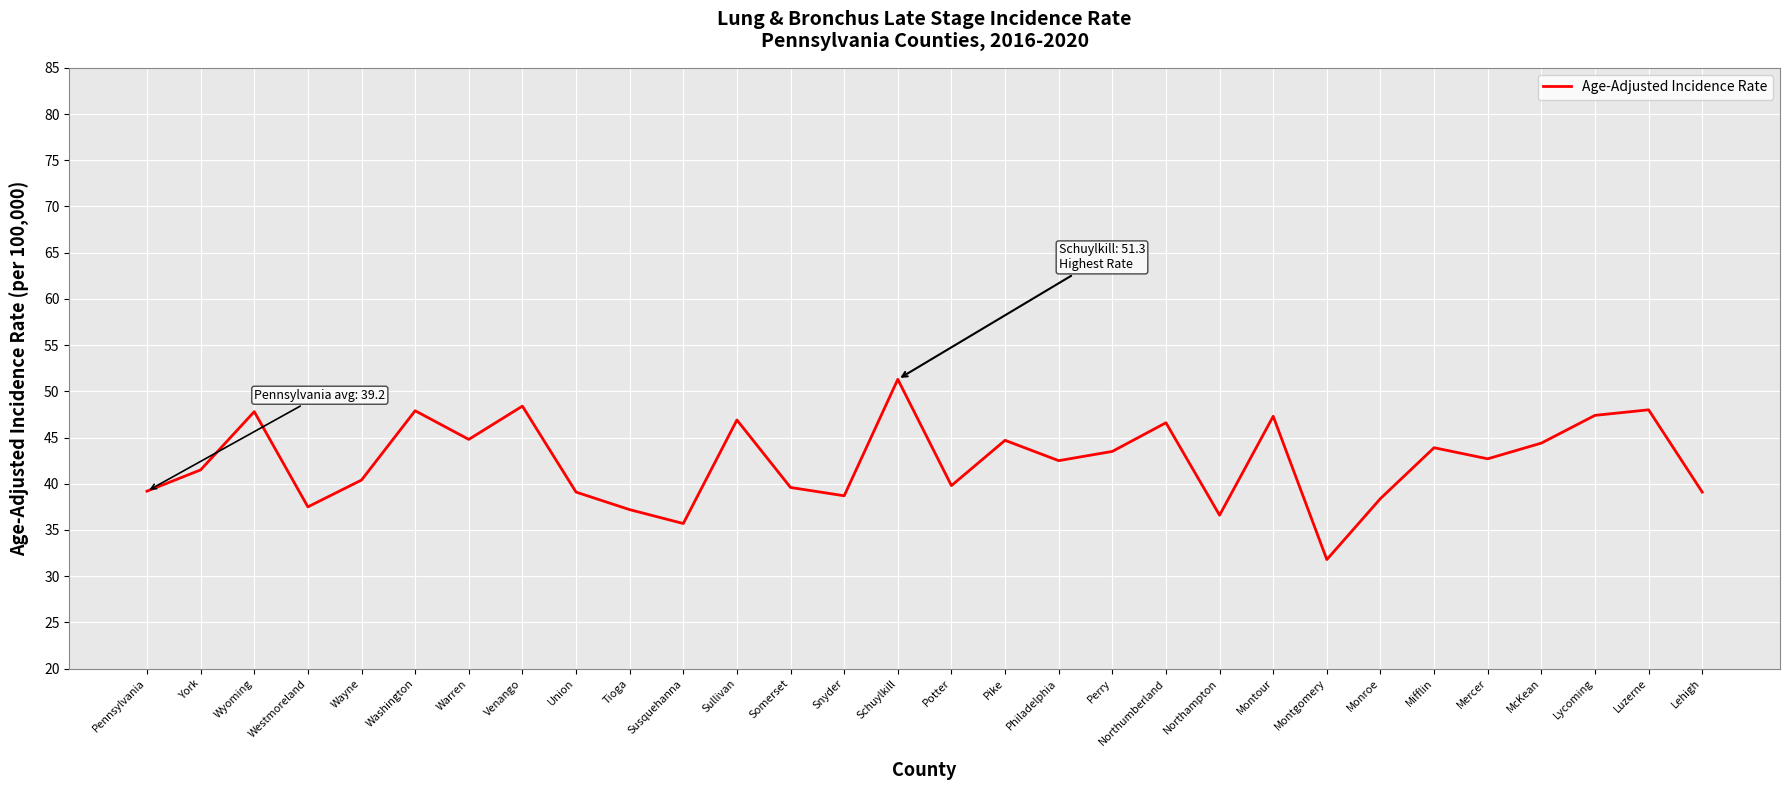

The value at Schuylkill is 73.0. True or false?

False